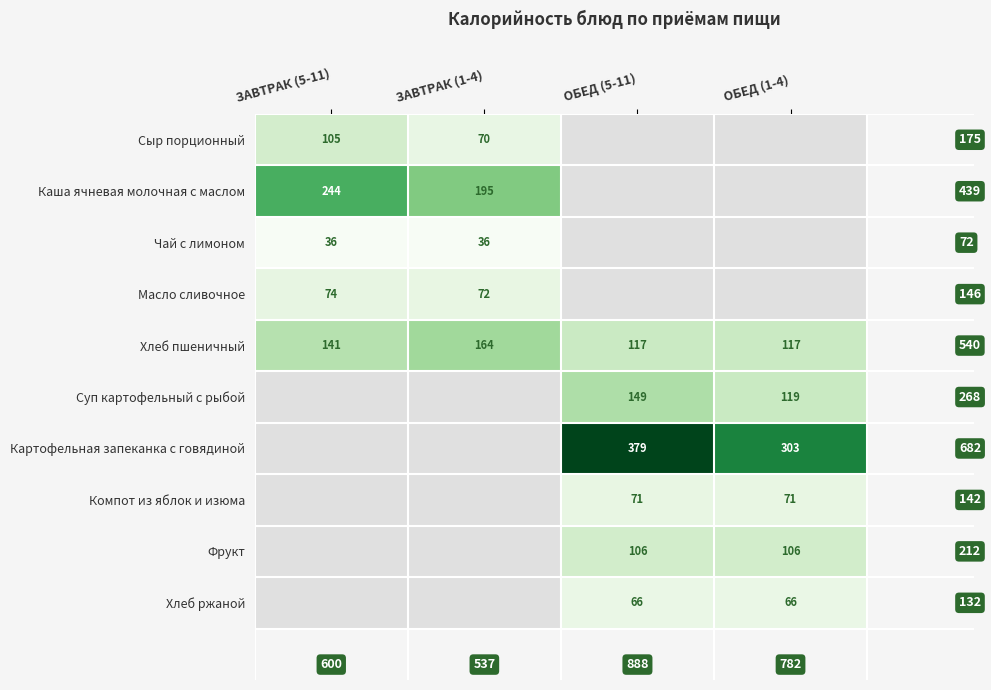

The Компот из яблок и изюма series shows 27.6 at ОБЕД (1-4). True or false?

False